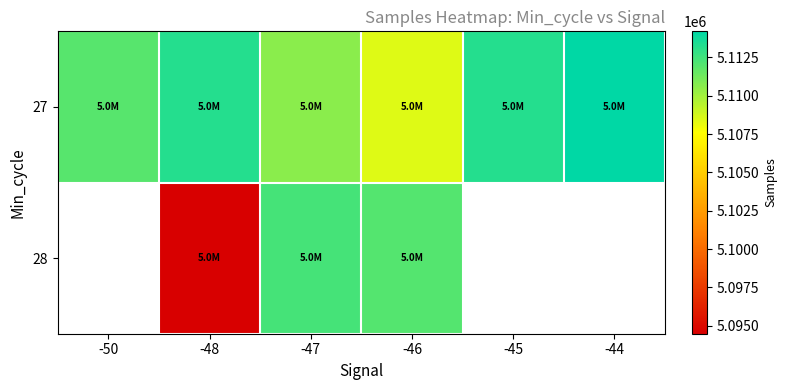

At which label does 27 reach its peak?

-44